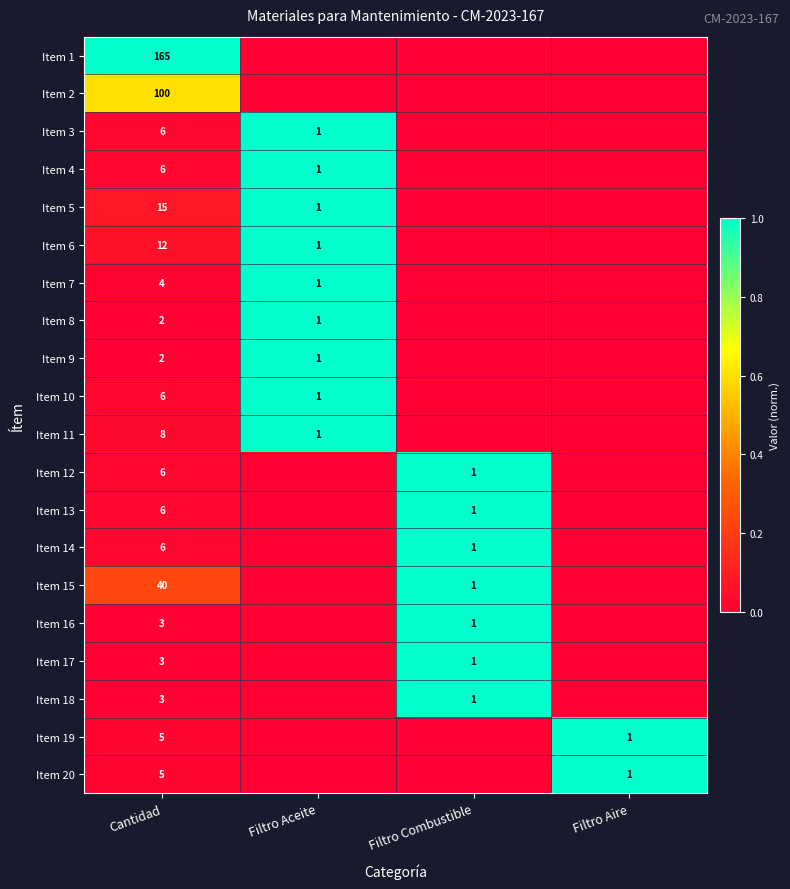

What is the difference between the Item 14 values at Filtro Combustible and Cantidad?

5